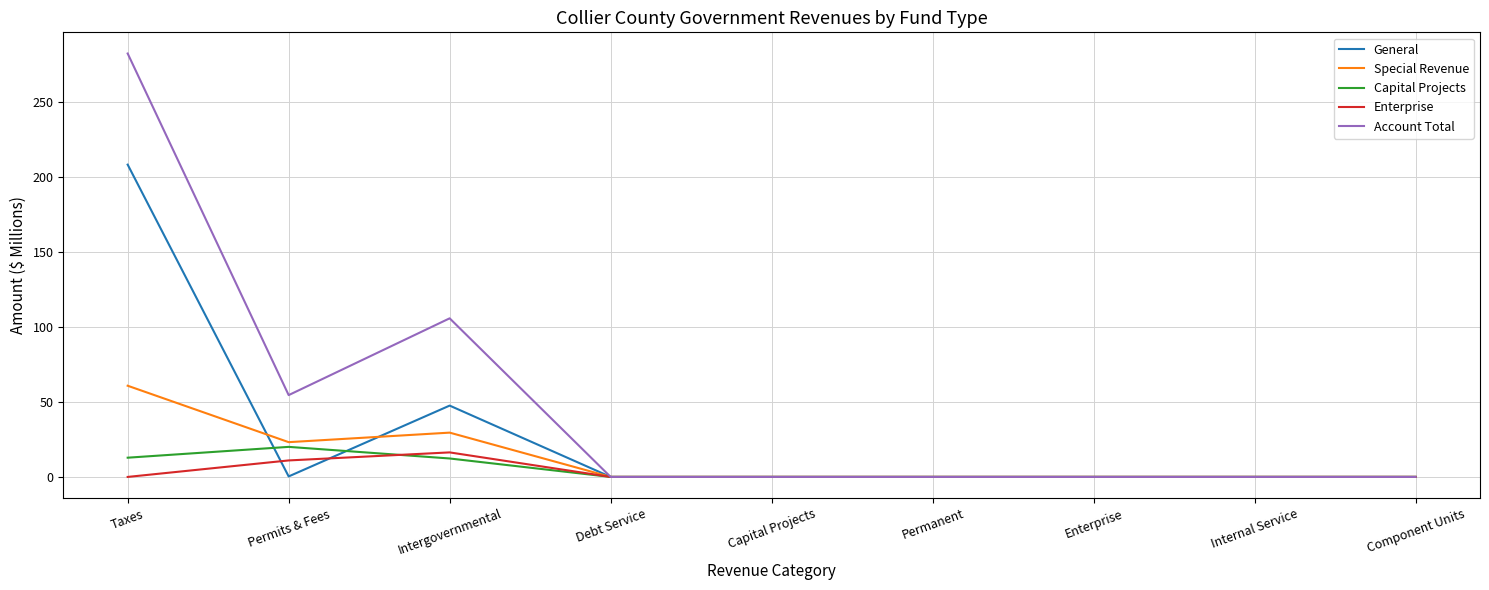

How many lines are shown in the chart?

5